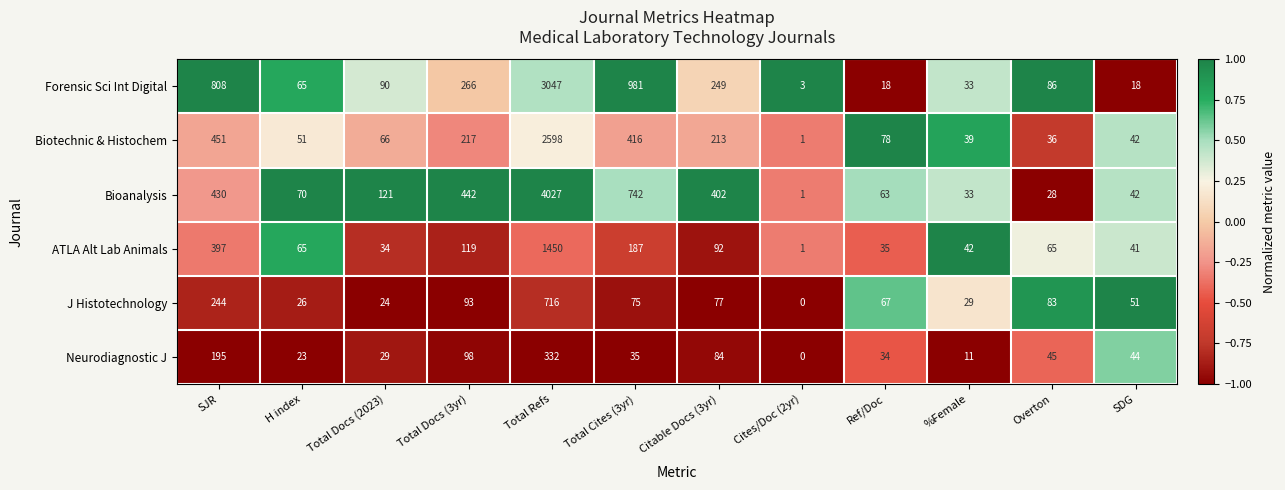

Which series changed the most between Ref/Doc and SDG?

Biotechnic & Histochem